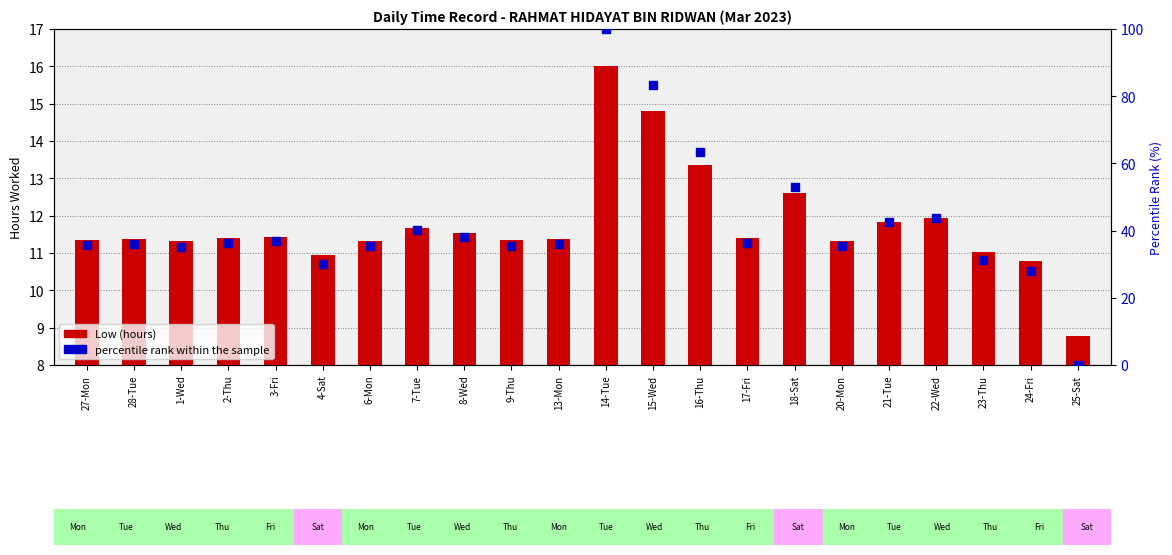

Is the value of percentile rank within the sample at 1-Wed greater than the value of Low (hours) at 2-Thu?

Yes